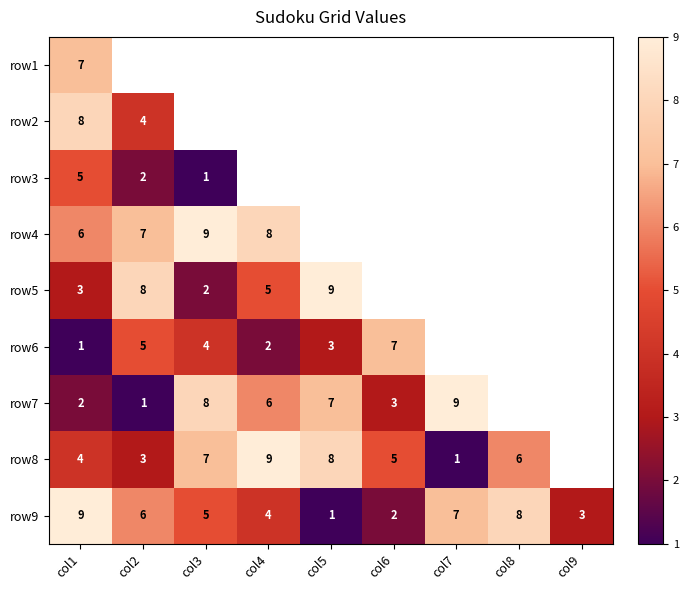

What is the difference between the row7 values at col2 and col5?

6